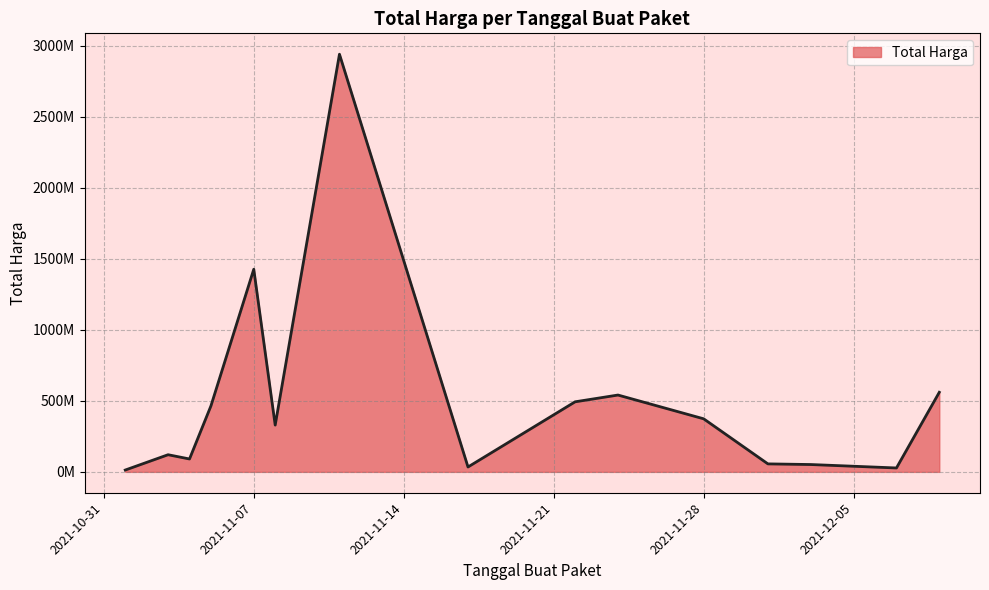

Does the chart have visible grid lines?

Yes